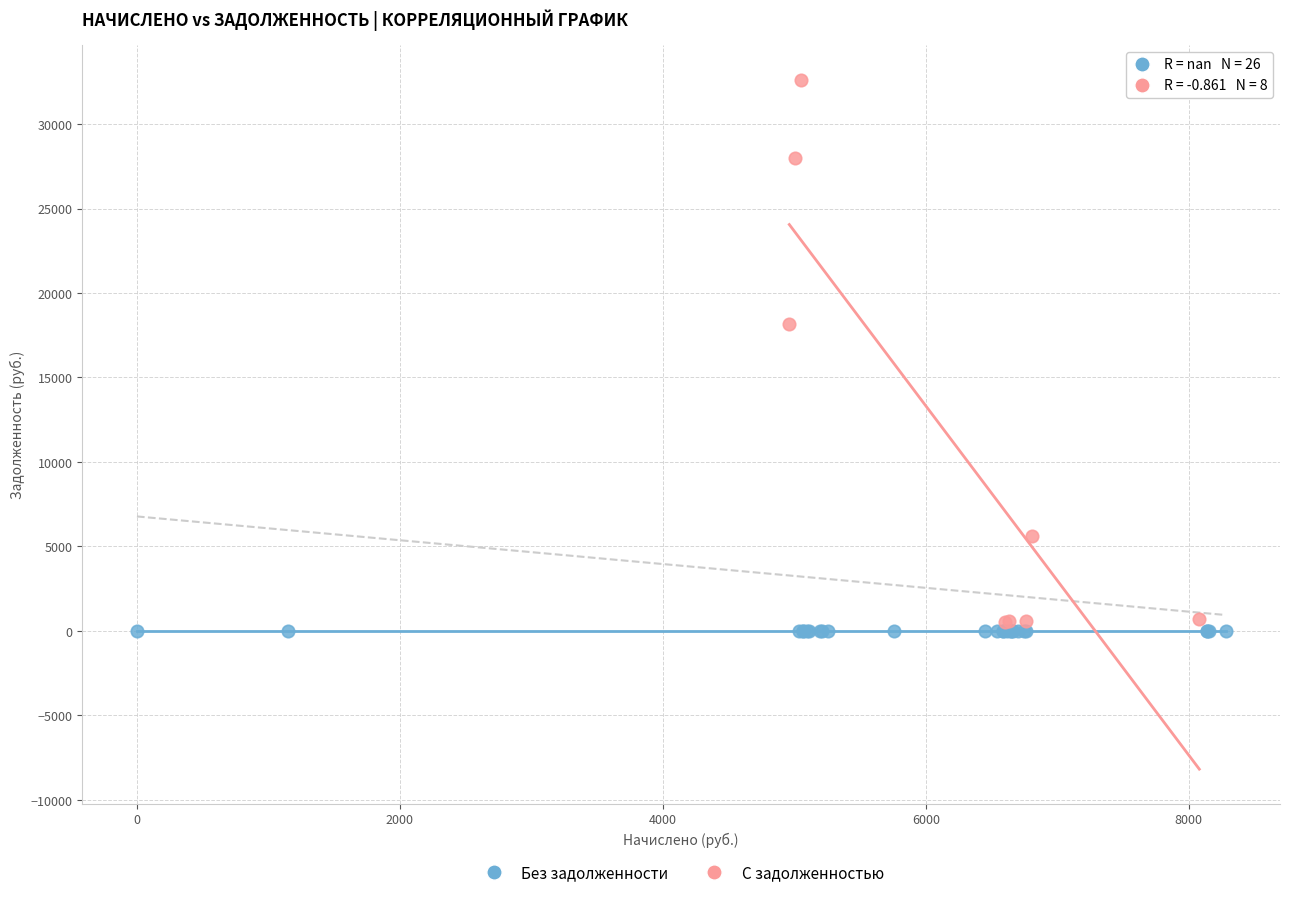

What are all the series names shown in the legend?

Без задолженности, С задолженностью